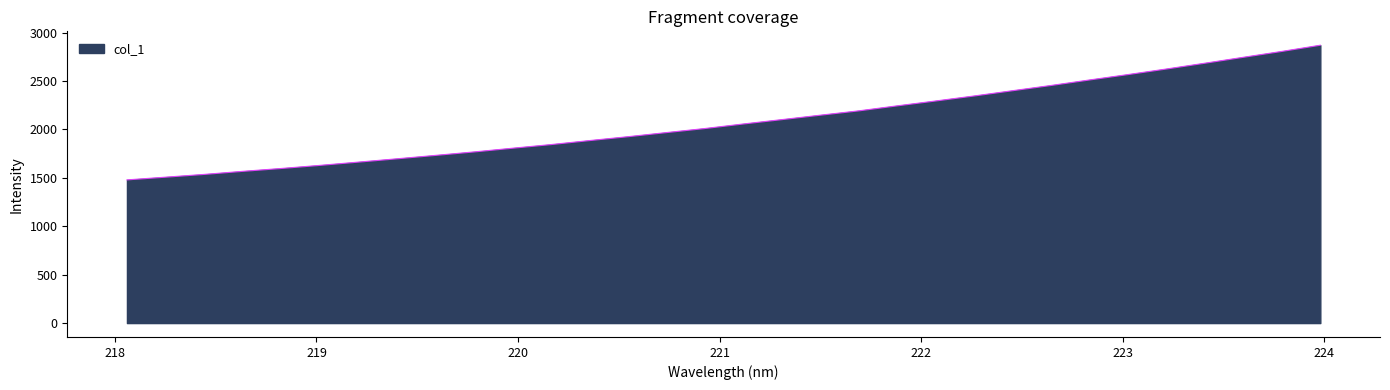

How many lines are shown in the chart?

1